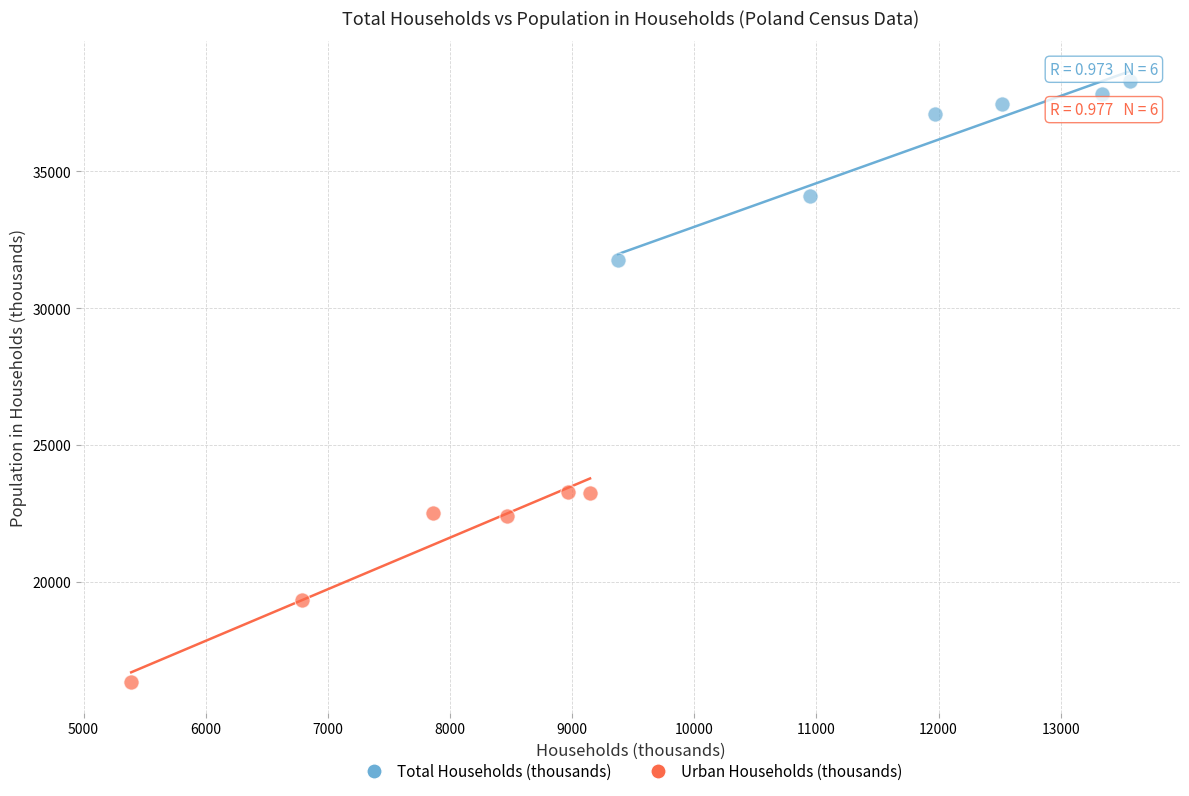

Which series reaches the maximum Y coordinate?

Total Households (thousands)